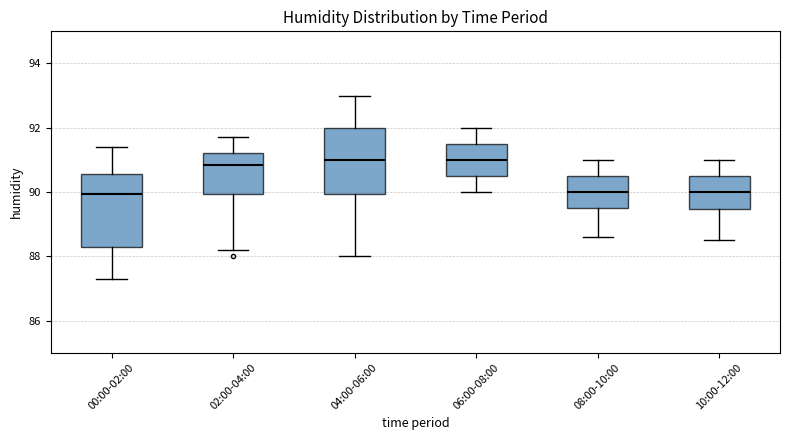

Reading left to right, read every box against the y-axis: the position of its median line, the range the box covers, and the ends of its whiskers. The values are not printed on the chart, so give them approximately, as read against the axis.

00:00-02:00: median 90.0, box 88.2 to 90.6, whiskers 87.4 to 91.4
02:00-04:00: median 90.8, box 90.0 to 91.2, whiskers 88.2 to 91.8
04:00-06:00: median 91.0, box 90.0 to 92.0, whiskers 88.0 to 93.0
06:00-08:00: median 91.0, box 90.6 to 91.6, whiskers 90.0 to 92.0
08:00-10:00: median 90.0, box 89.6 to 90.6, whiskers 88.6 to 91.0
10:00-12:00: median 90.0, box 89.4 to 90.6, whiskers 88.6 to 91.0